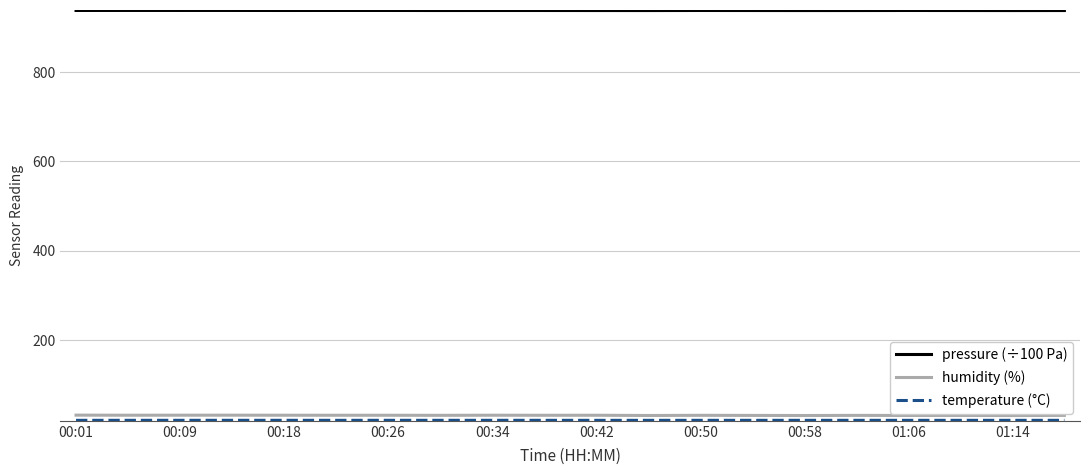

Does the chart have visible grid lines?

Yes